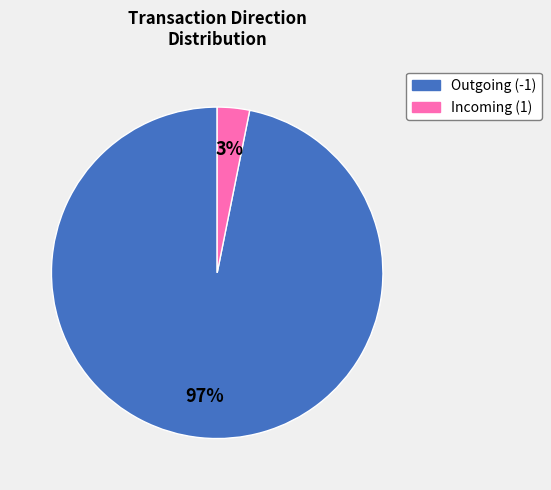

To the nearest percent, what is the difference between the largest and smallest slice percentages?

94%